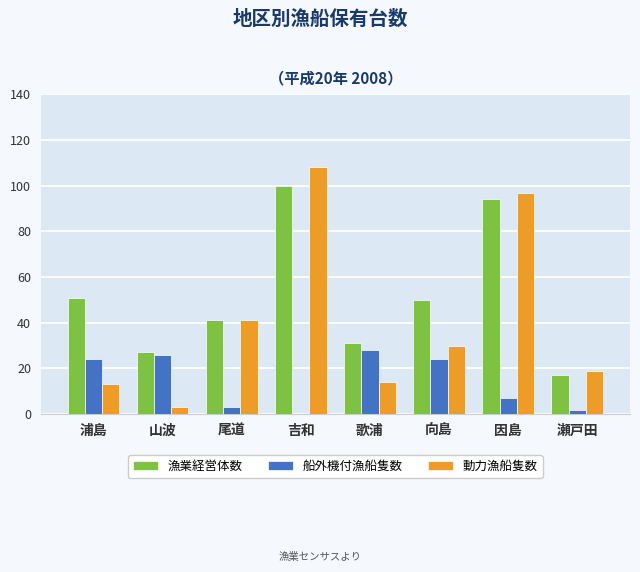

Which category has the highest value in the 漁業経営体数 series?

吉和